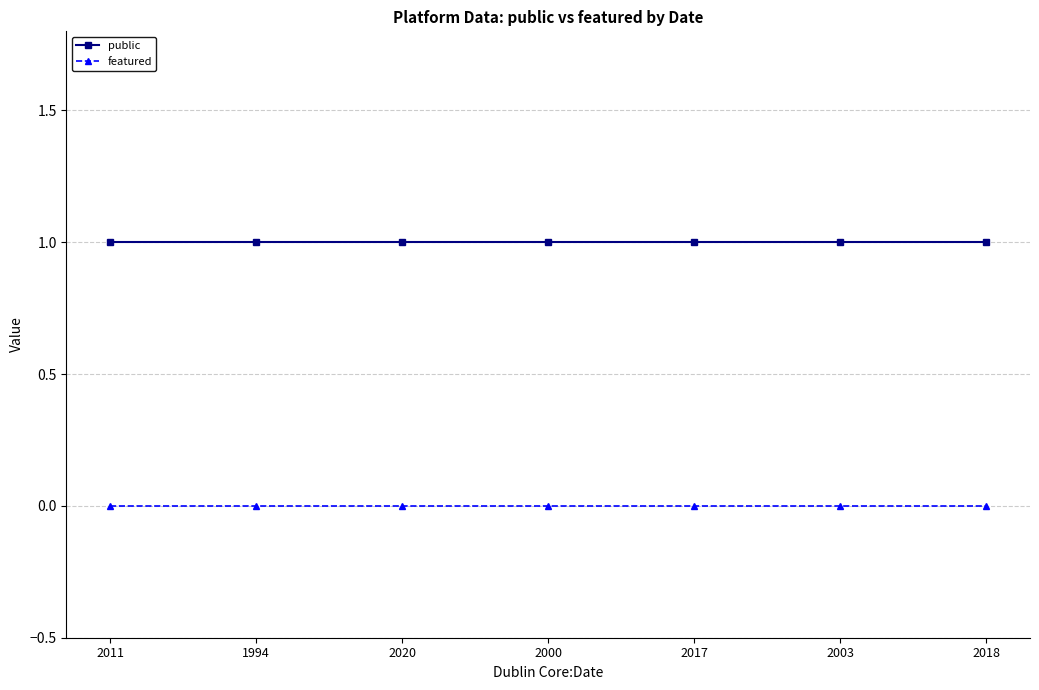

How many distinct data groups are displayed?

2